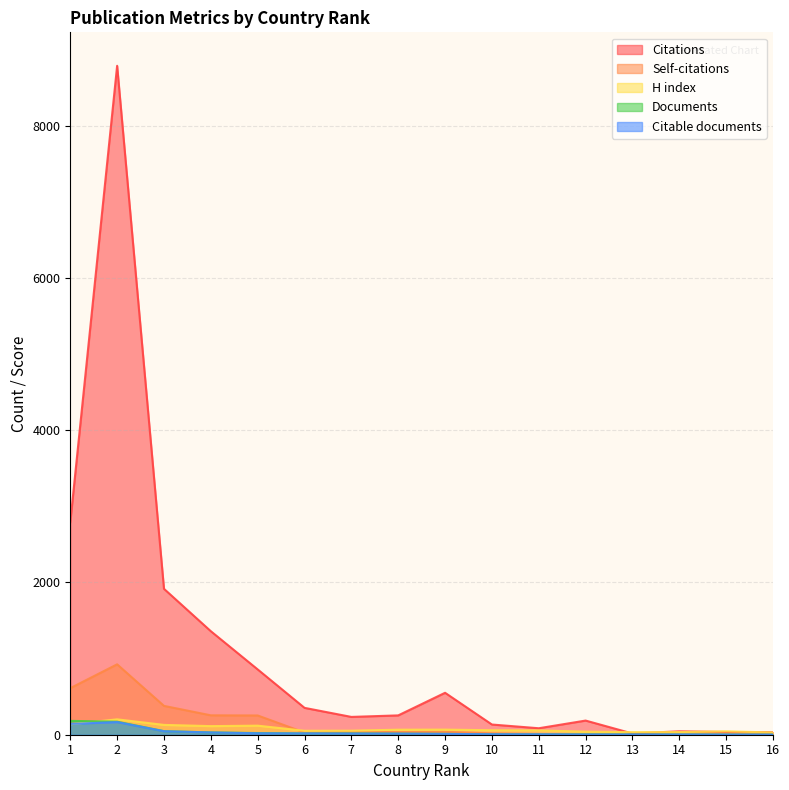

How many lines are shown in the chart?

5